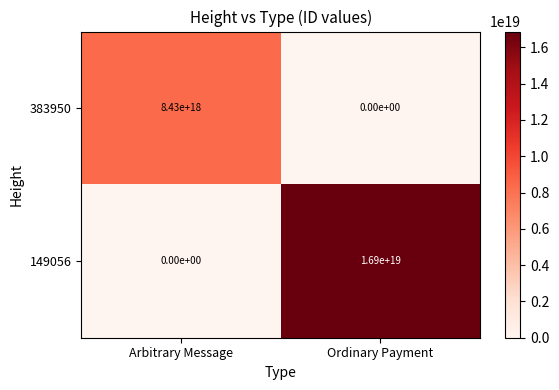

Rank the series at Ordinary Payment from highest to lowest value.

149056, 383950